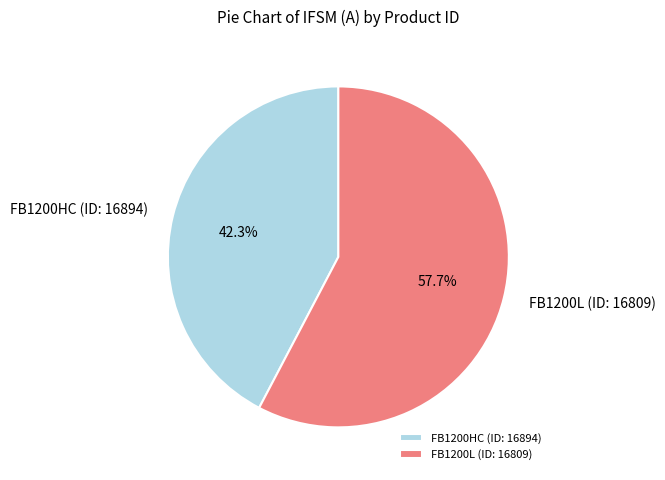

How much of the chart is everything except FB1200HC (ID: 16894)?

57.7%